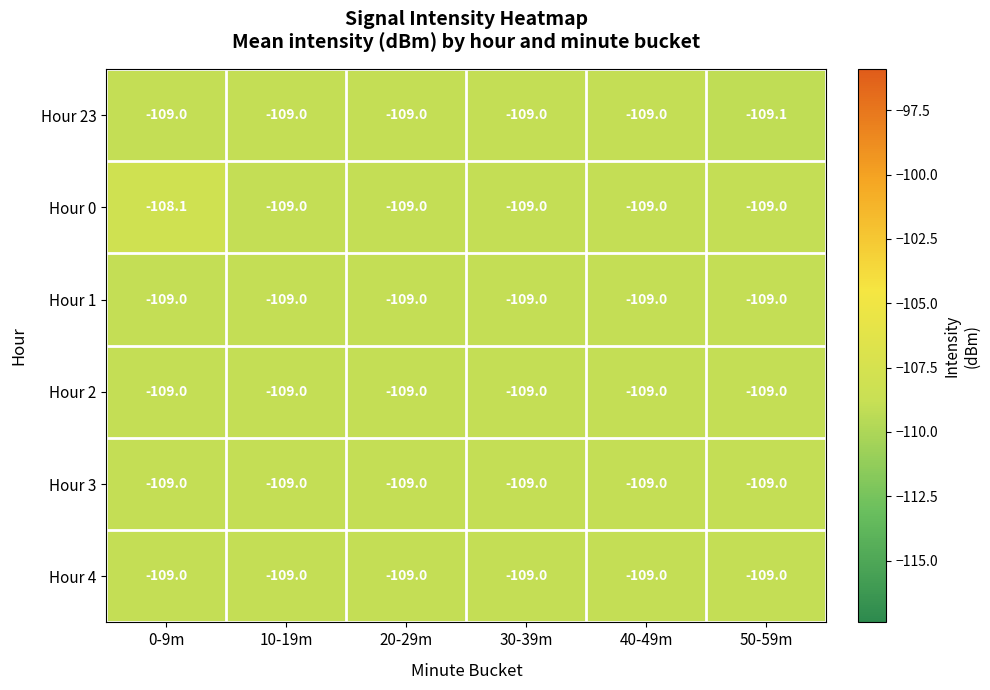

What is the total value across all series at 40-49m?

-654.0